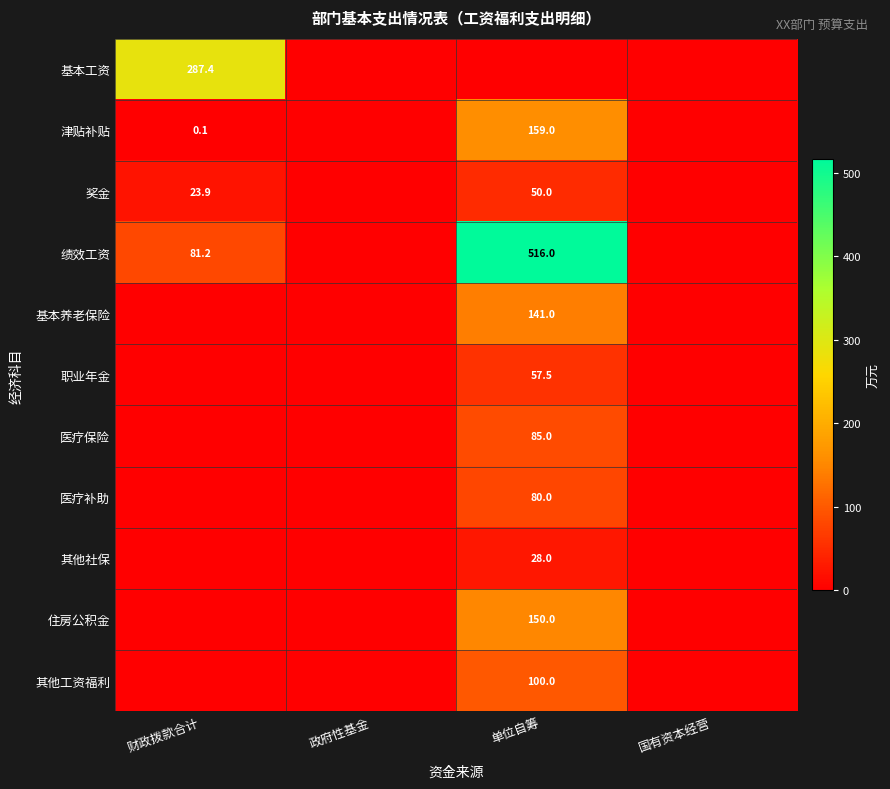

The value of 绩效工资 at 单位自筹 is 769.8. True or false?

False